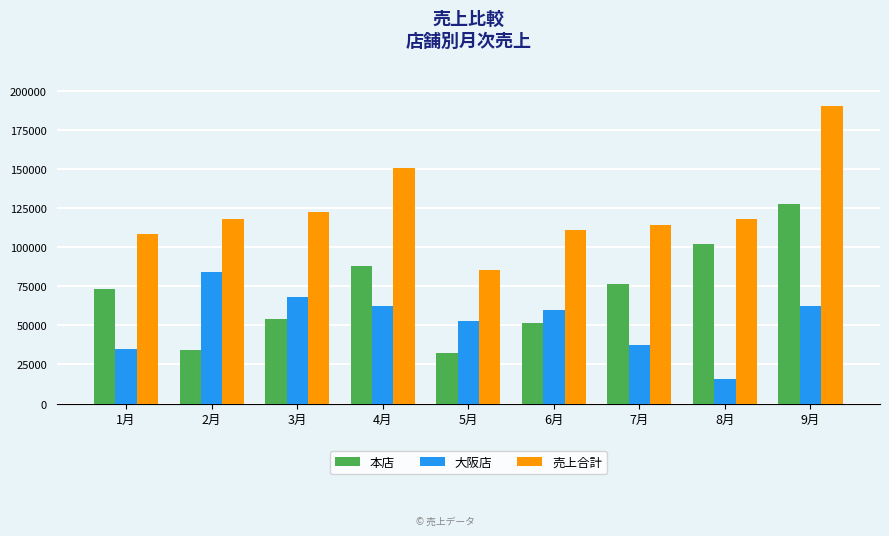

What is the maximum value for 大阪店?

83927